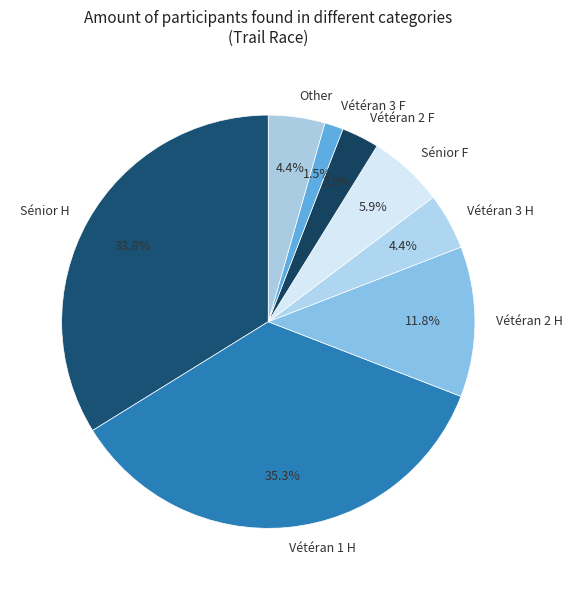

To the nearest percent, what is the difference between the Sénior H and Vétéran 2 F slice percentages?

31%